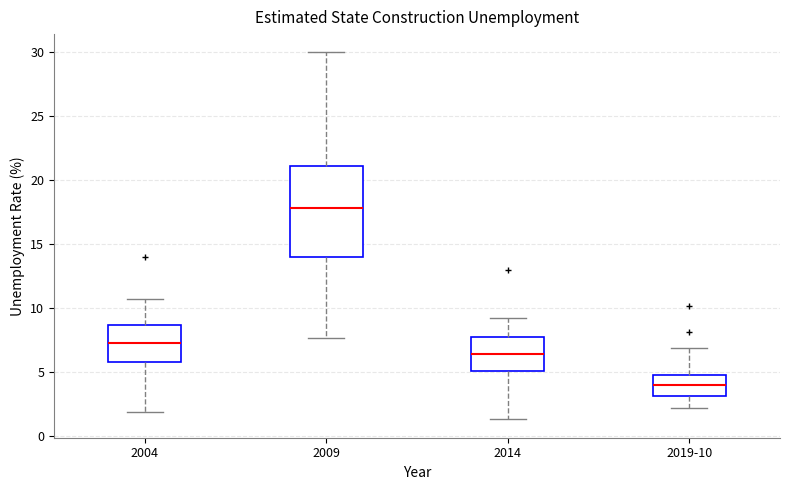

Which box is the tallest, from its lower edge to its upper edge?

2009